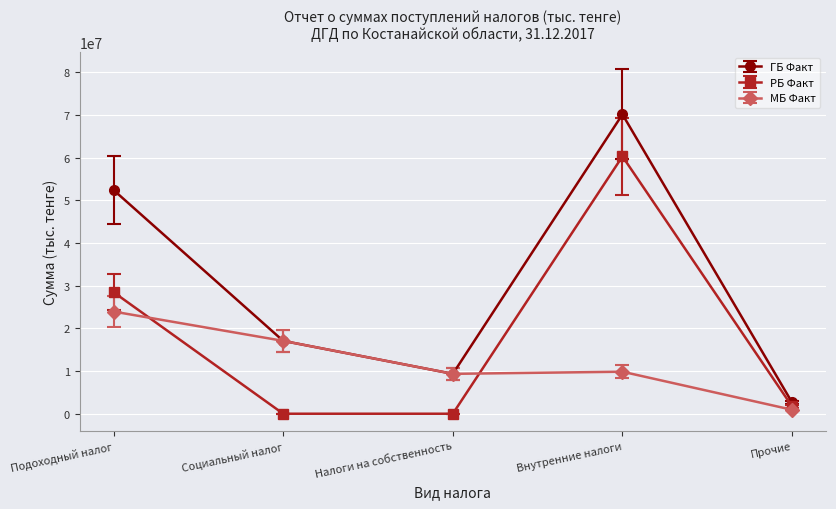

What is the value of the ГБ Факт point at the 4th from the left?

70174616